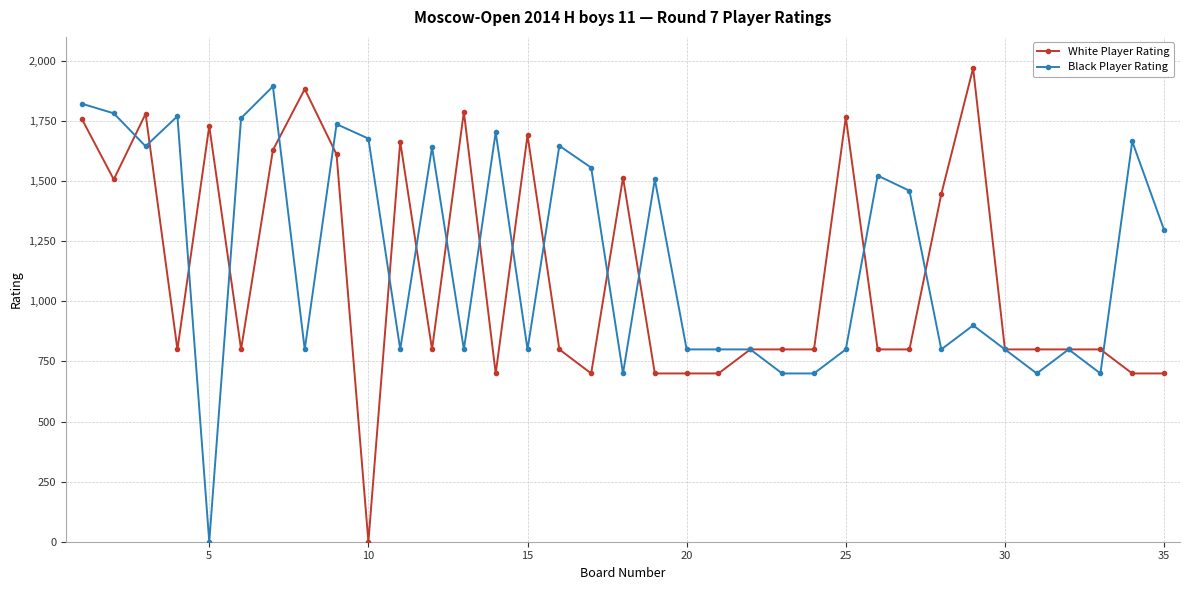

How many lines are shown in the chart?

2